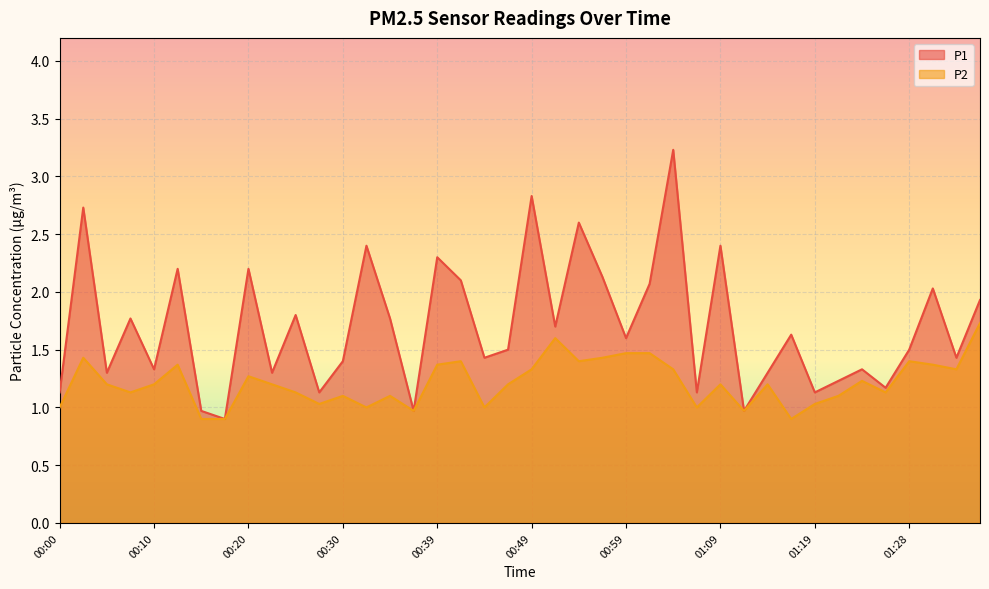

The P2 series shows 0.7 at 00:05. True or false?

False